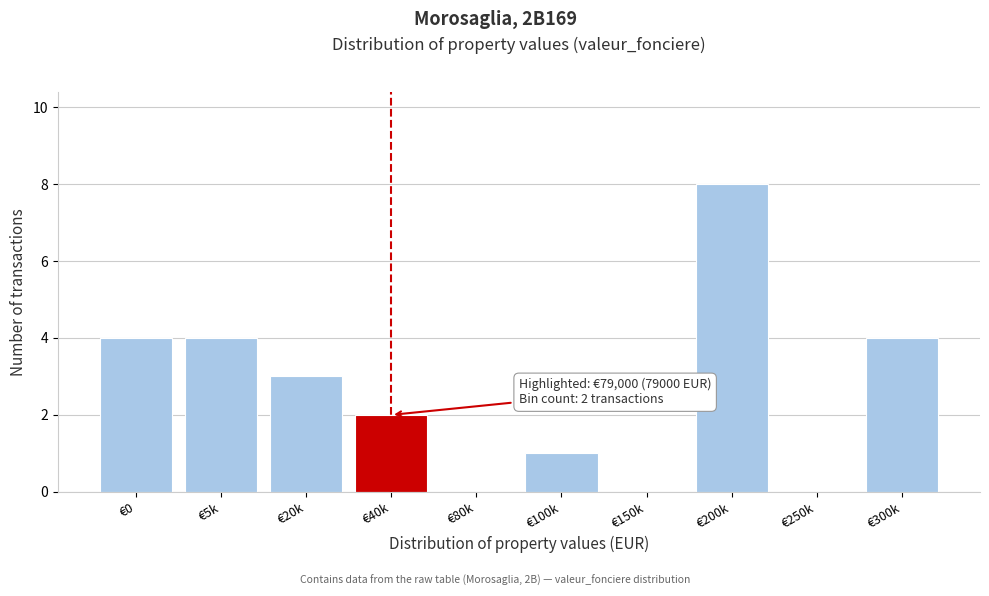

Reading right to left, what are all the values shown in this chart?

€300k=4	€250k=0	€200k=8	€150k=0	€100k=1	€80k=0	€40k=2	€20k=3	€5k=4	€0=4